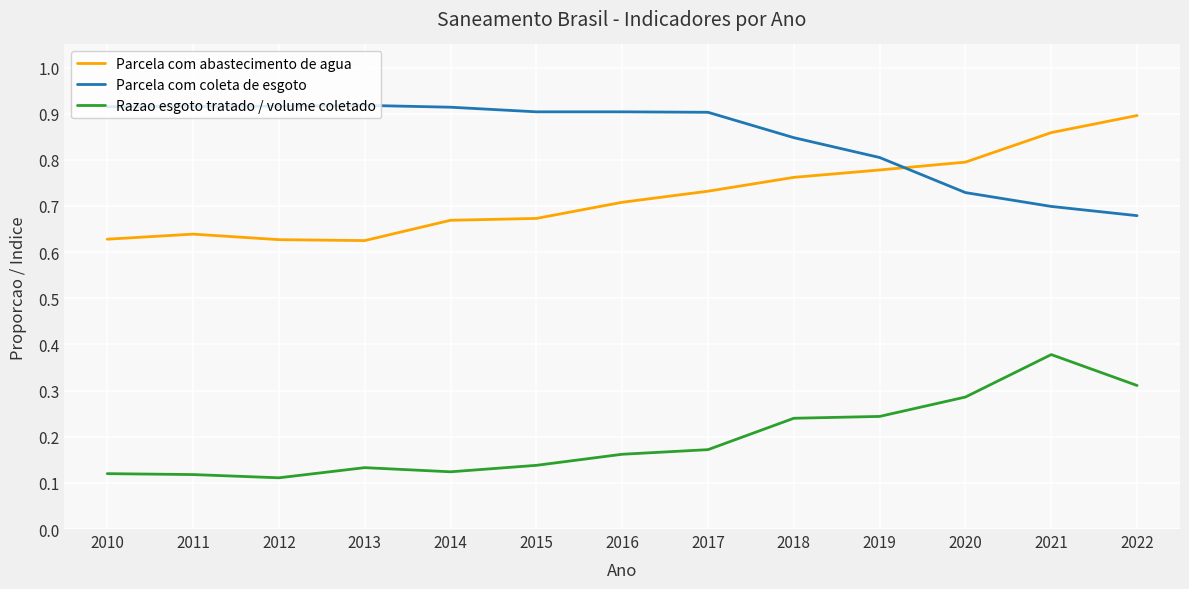

At 2012, list the series in order from smallest to largest.

Razao esgoto tratado / volume coletado, Parcela com abastecimento de agua, Parcela com coleta de esgoto